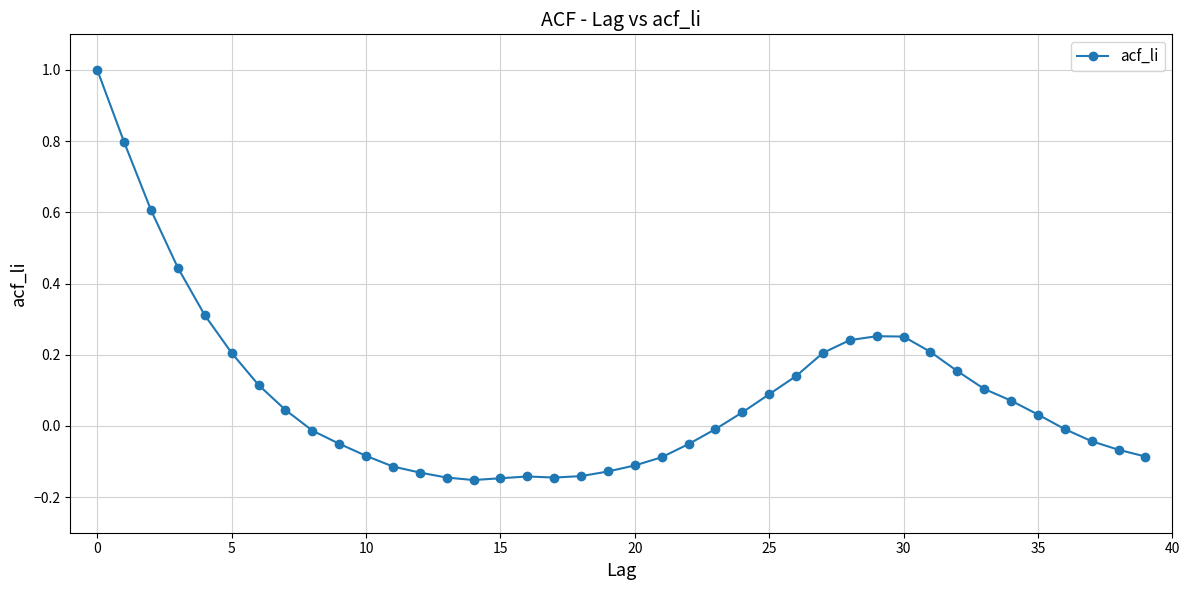

What is the greatest value displayed?

1.0